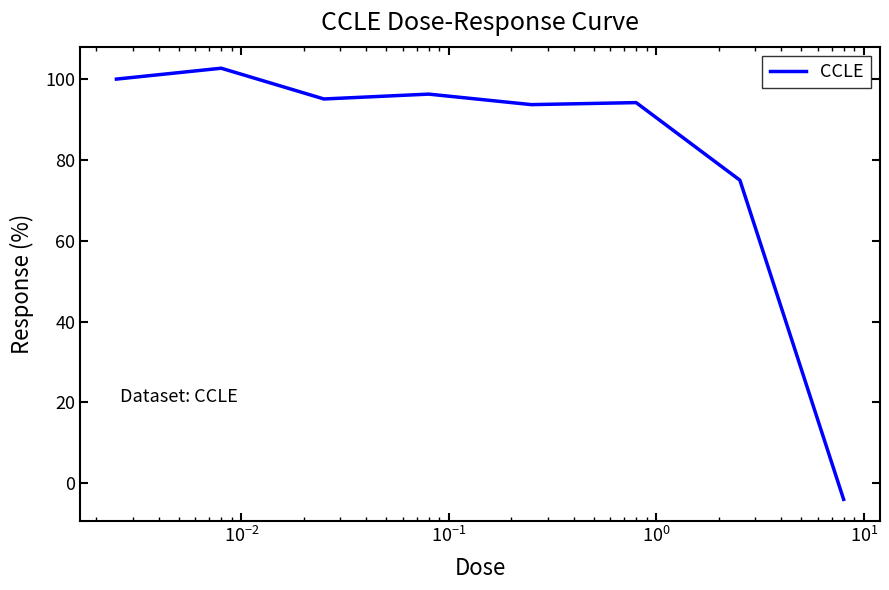

What is the greatest value displayed?

102.7